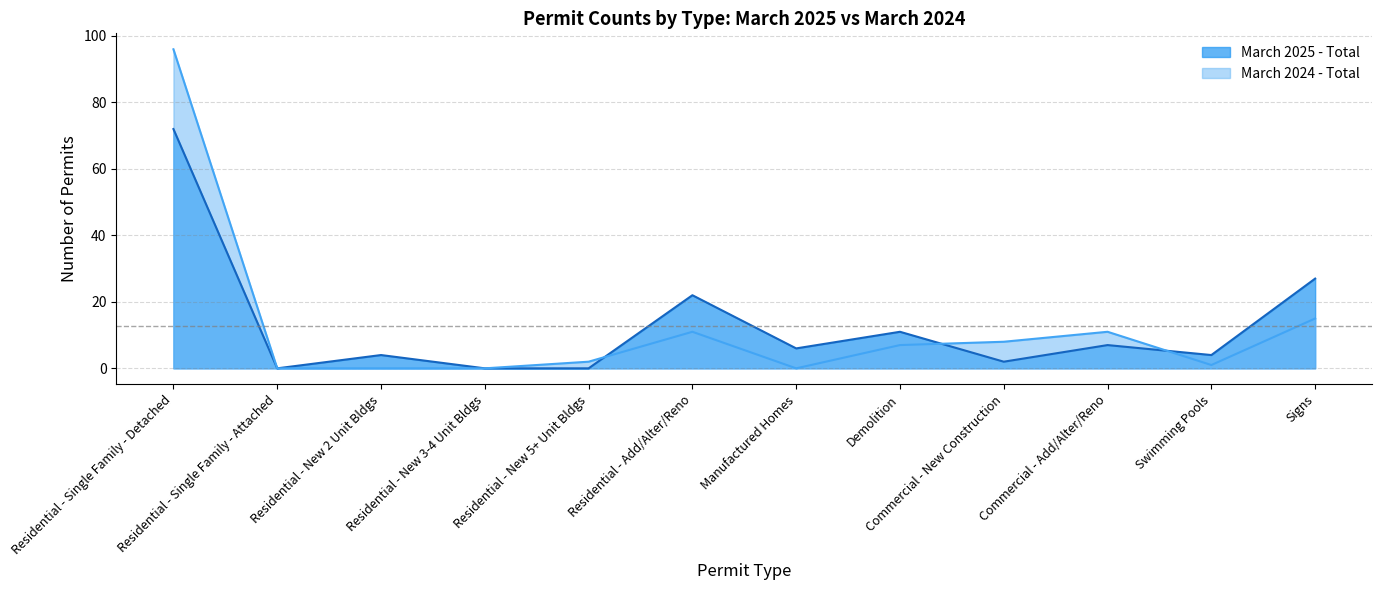

How many values in March 2025 - Total are above zero?

9